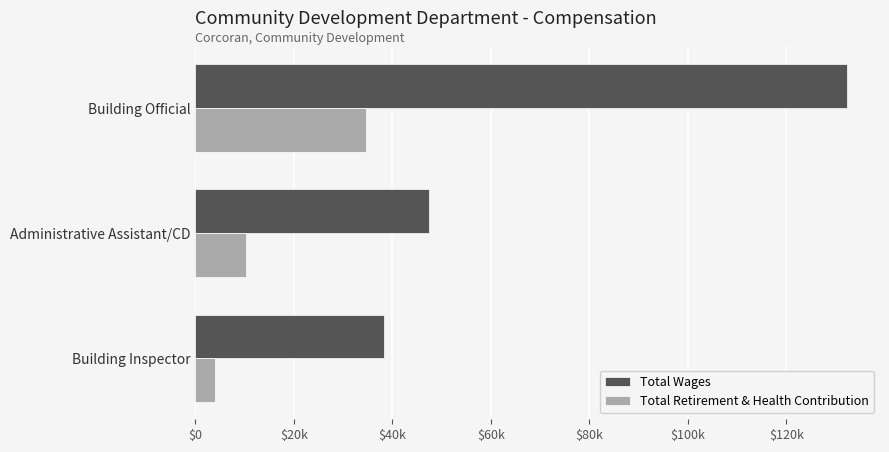

What are all the series names shown in the legend?

Total Wages, Total Retirement & Health Contribution